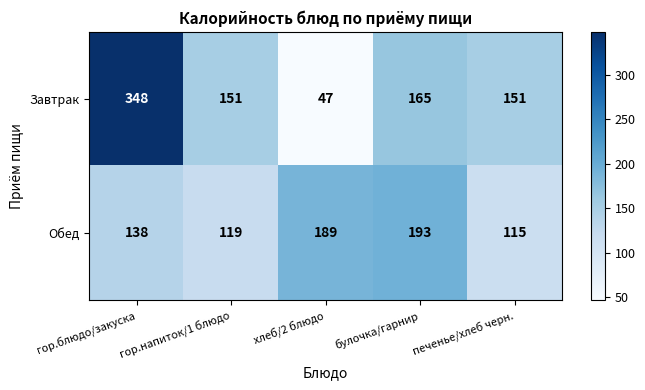

At which category is the sum across all series the highest?

гор.блюдо/закуска